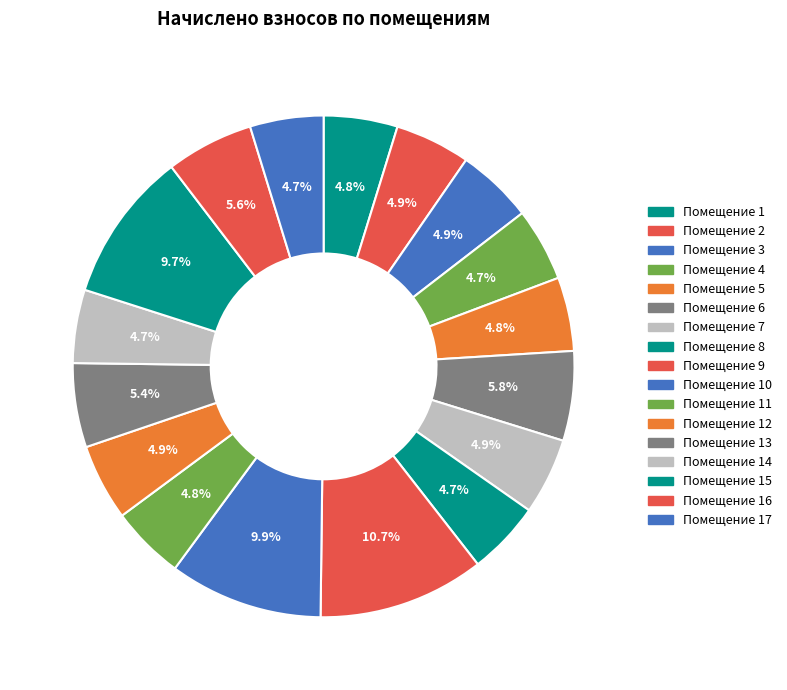

Count the number of slices in the pie.

17